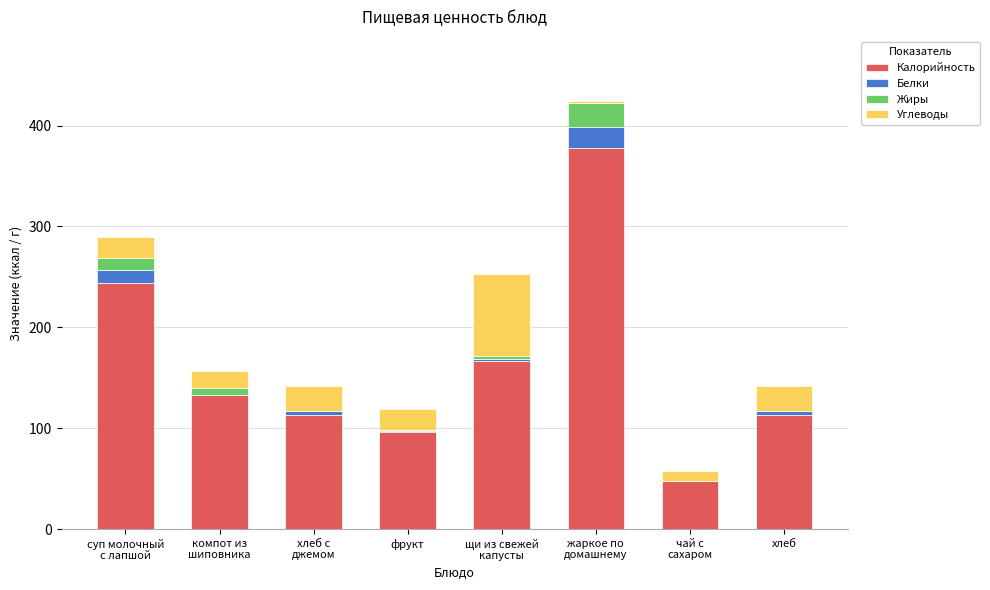

What is the highest value of the Калорийность series?

377.5